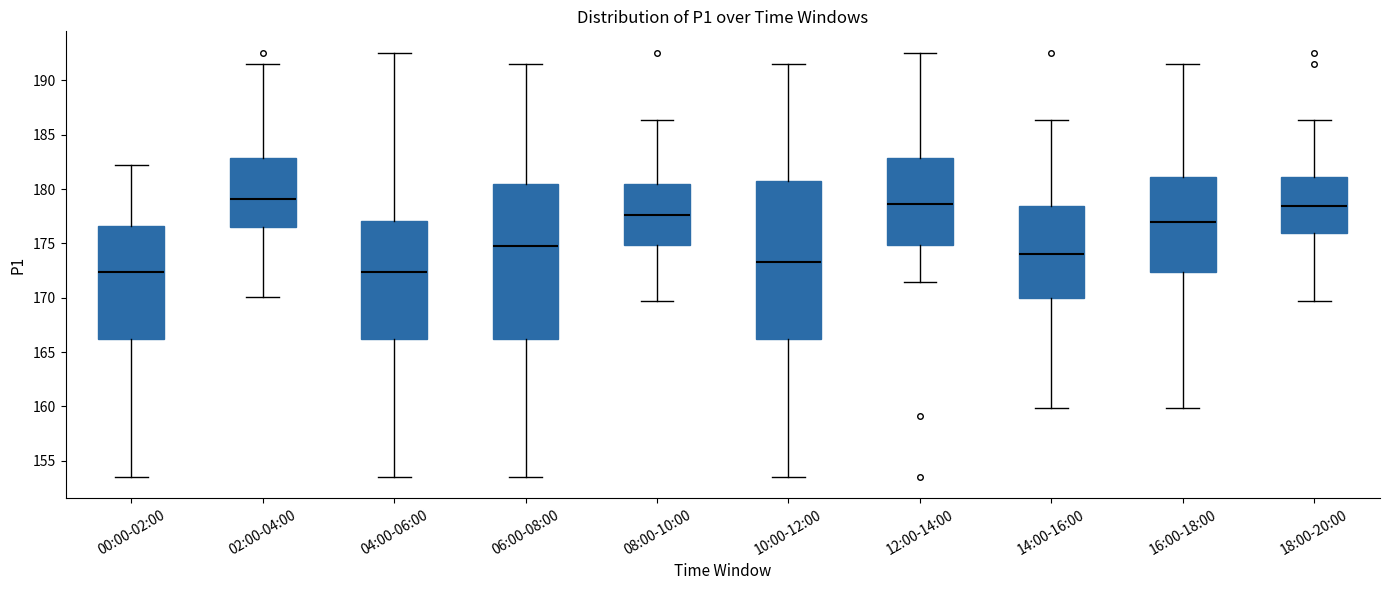

Reading left to right, read every box against the y-axis: the position of its median line, the range the box covers, and the ends of its whiskers. The values are not printed on the chart, so give them approximately, as read against the axis.

00:00-02:00: median 172.5, box 166.0 to 176.5, whiskers 153.5 to 182.5
02:00-04:00: median 179.0, box 176.5 to 183.0, whiskers 170.0 to 191.5
04:00-06:00: median 172.5, box 166.0 to 177.0, whiskers 153.5 to 192.5
06:00-08:00: median 174.5, box 166.0 to 180.5, whiskers 153.5 to 191.5
08:00-10:00: median 177.5, box 175.0 to 180.5, whiskers 169.5 to 186.5
10:00-12:00: median 173.5, box 166.0 to 181.0, whiskers 153.5 to 191.5
12:00-14:00: median 178.5, box 175.0 to 183.0, whiskers 171.5 to 192.5
14:00-16:00: median 174.0, box 170.0 to 178.5, whiskers 160.0 to 186.5
16:00-18:00: median 177.0, box 172.5 to 181.0, whiskers 160.0 to 191.5
18:00-20:00: median 178.5, box 176.0 to 181.0, whiskers 169.5 to 186.5